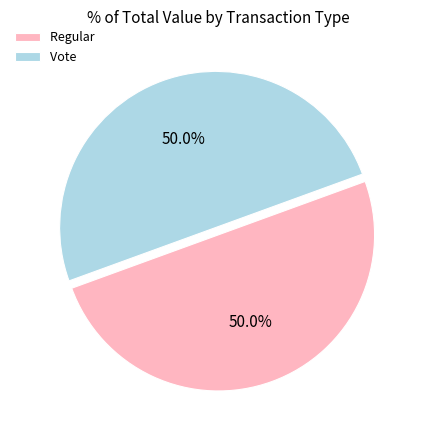

Approximately how many times larger is the value at Vote compared to Regular?

1.0